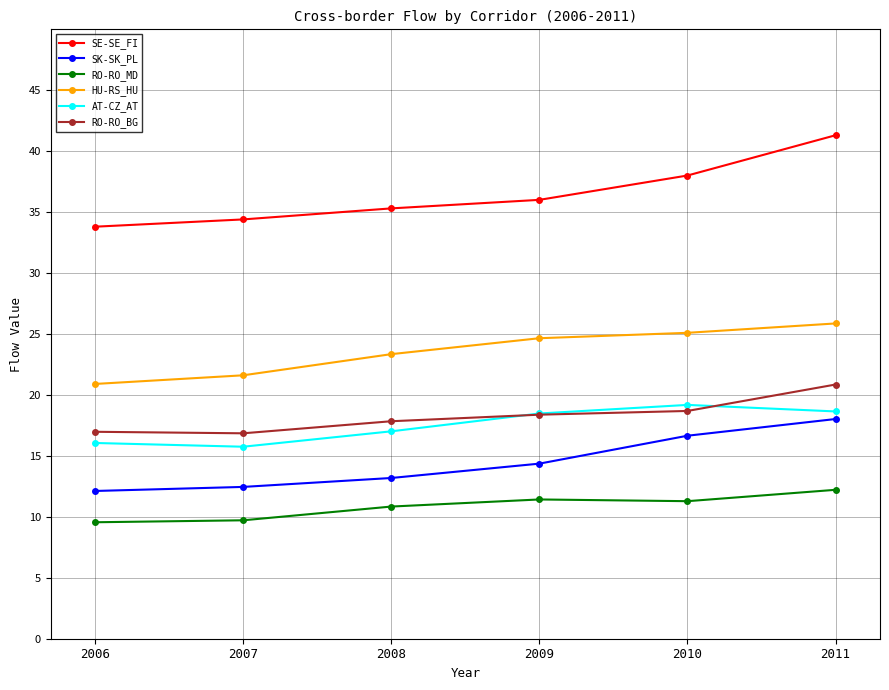

Which series has the largest total across all categories?

SE-SE_FI